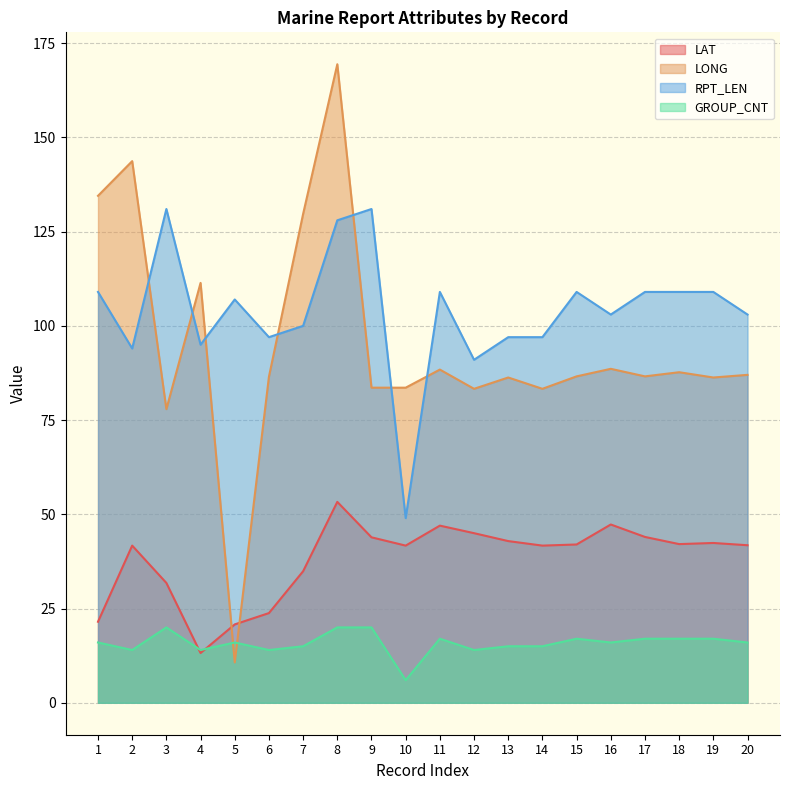

Between which two adjacent categories do LONG and RPT_LEN first intersect?

2 and 3